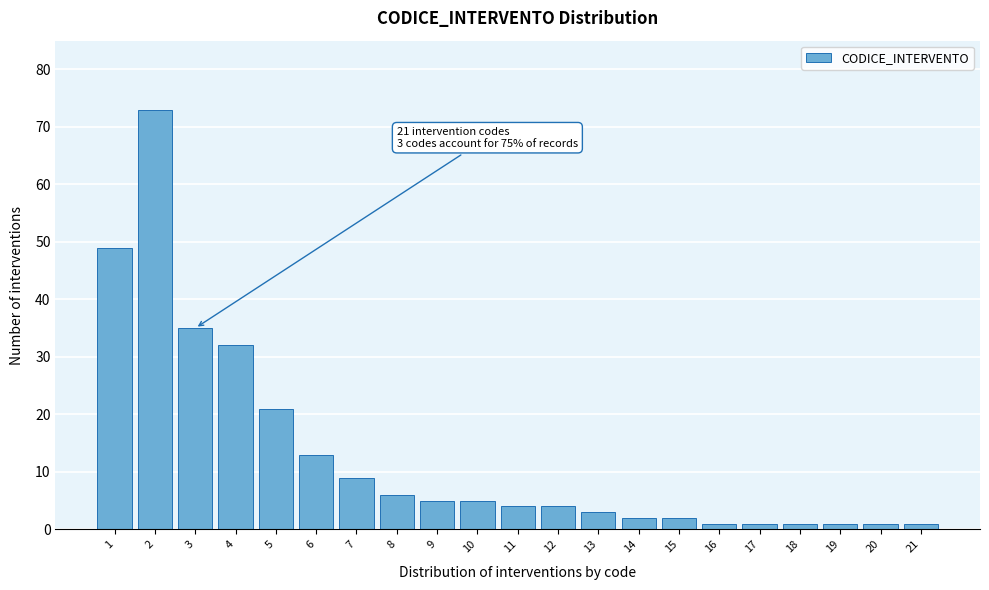

Reading left to right, list all the values displayed in this chart.

1=49	2=73	3=35	4=32	5=21	6=13	7=9	8=6	9=5	10=5	11=4	12=4	13=3	14=2	15=2	16=1	17=1	18=1	19=1	20=1	21=1